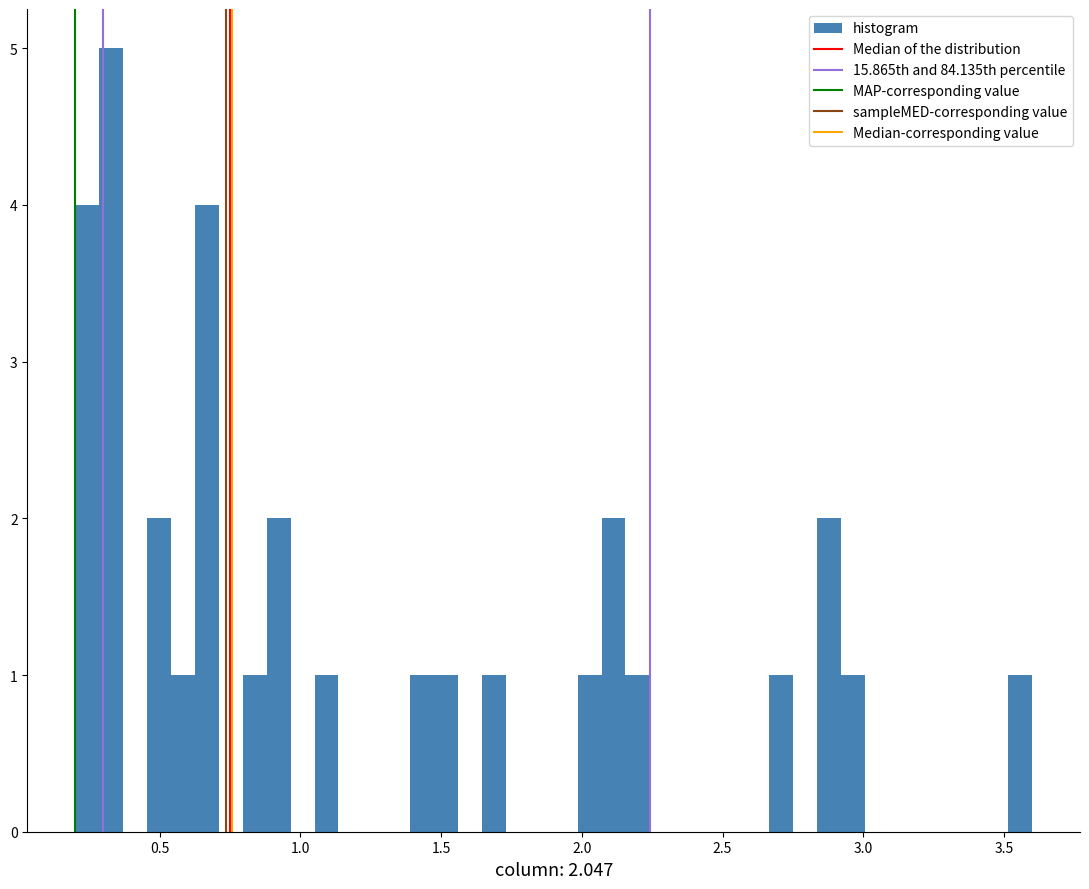

Read against the x-axis, roughly where is the centre of the tallest bar?

0.35